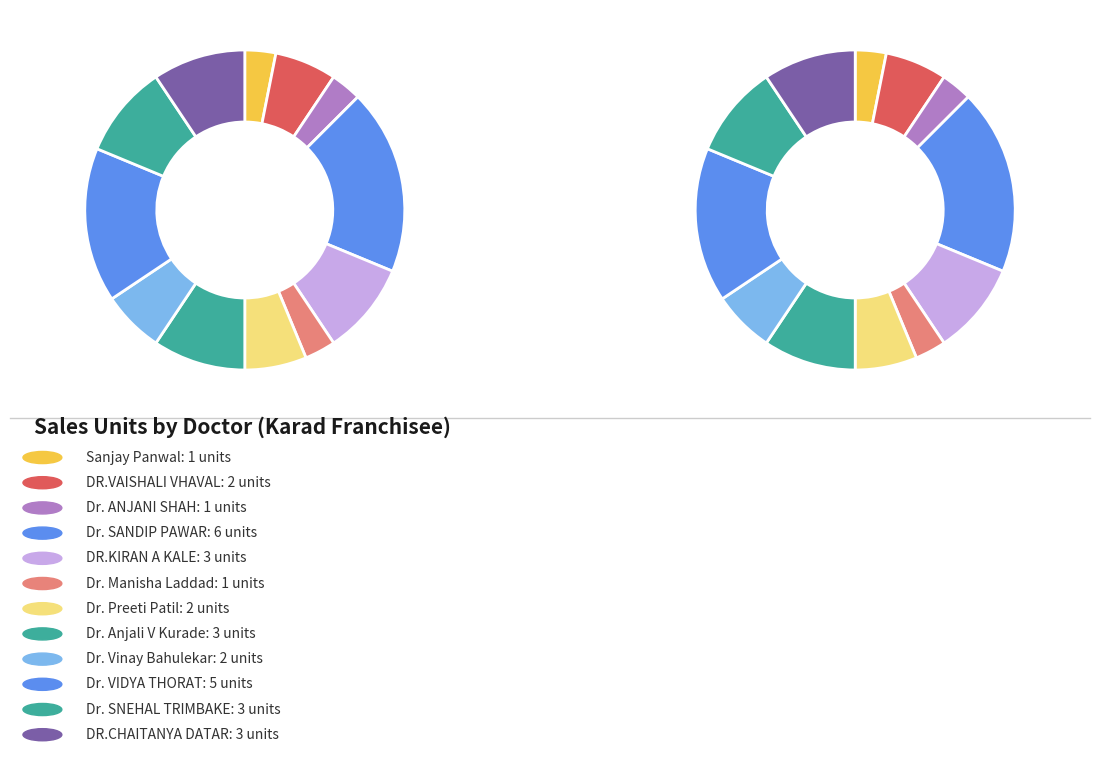

Which slice is the smallest?

Sanjay Panwal